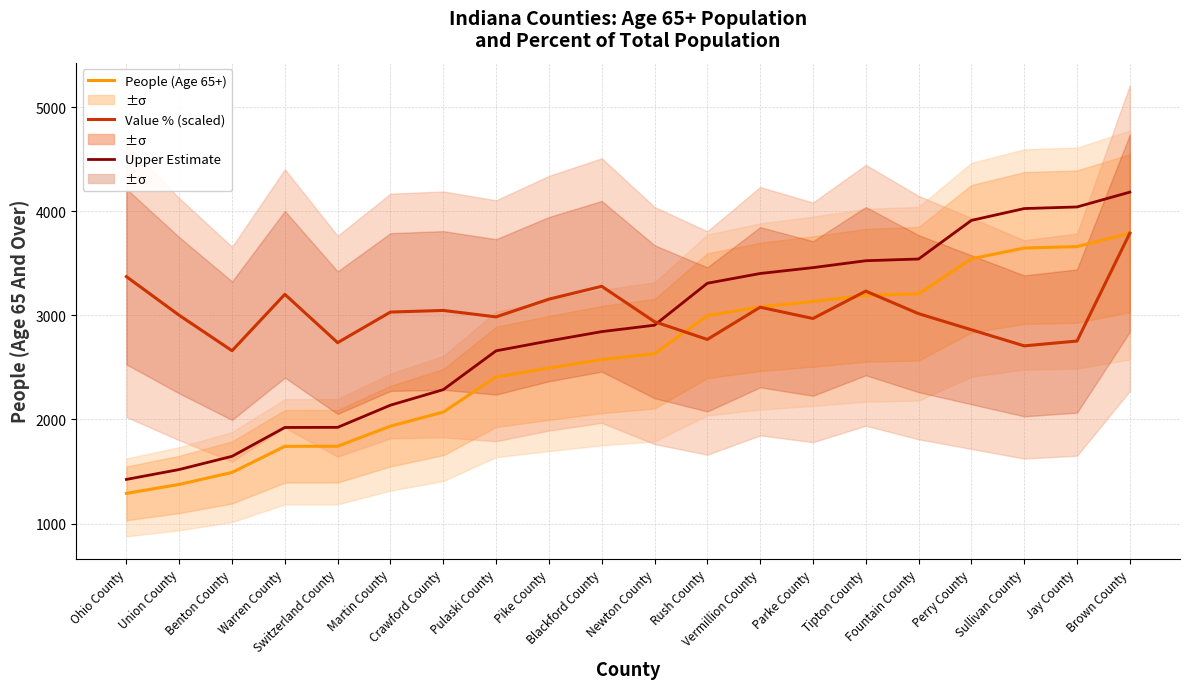

Which series ends up on top after the final intersection of Value % (scaled) and Upper Estimate?

Upper Estimate